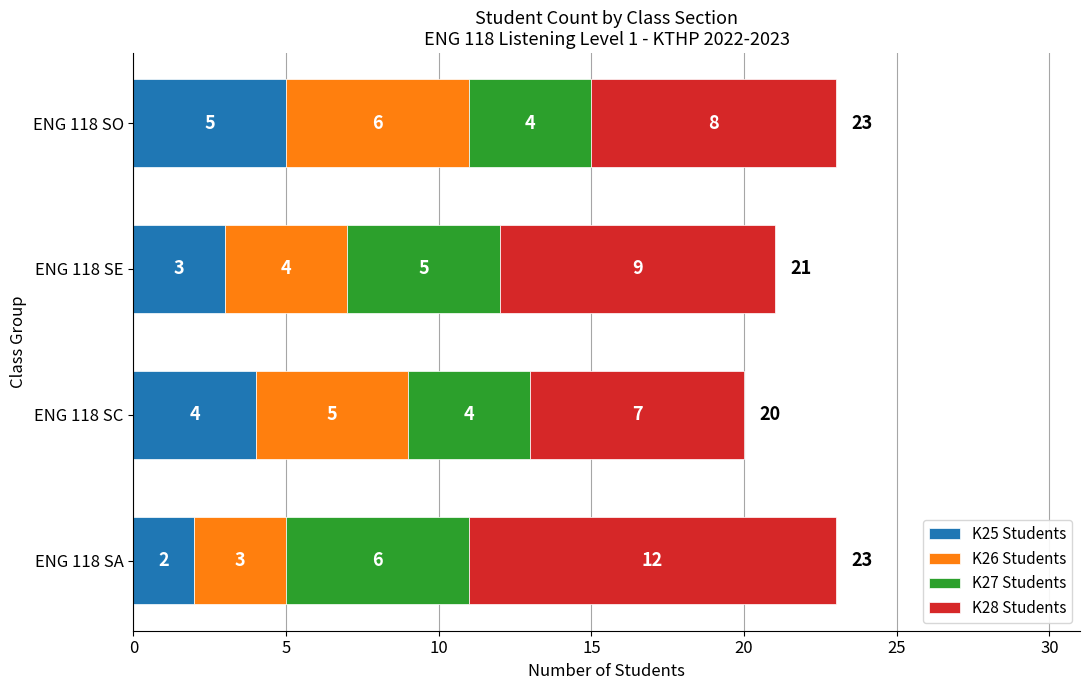

The value of K25 Students at ENG 118 SE is 1. True or false?

False